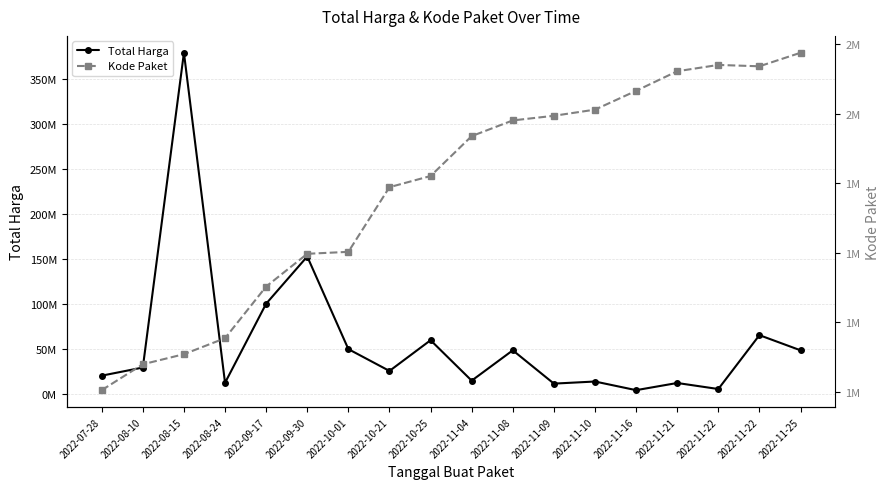

What is the highest value of the Total Harga series?

379075000